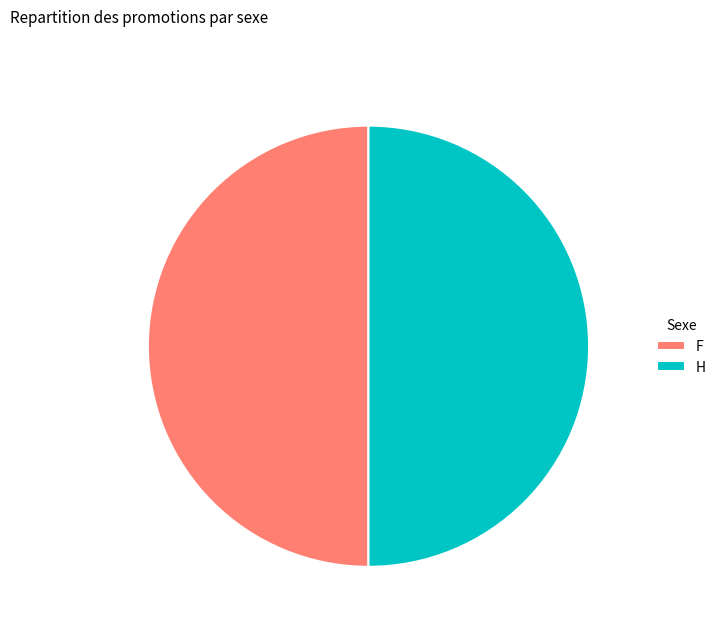

True or false: F accounts for 50% of the total.

True